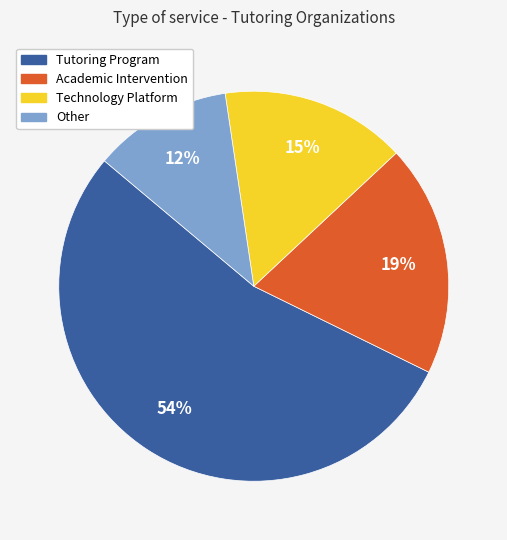

Which has a higher value, Tutoring Program or Technology Platform?

Tutoring Program